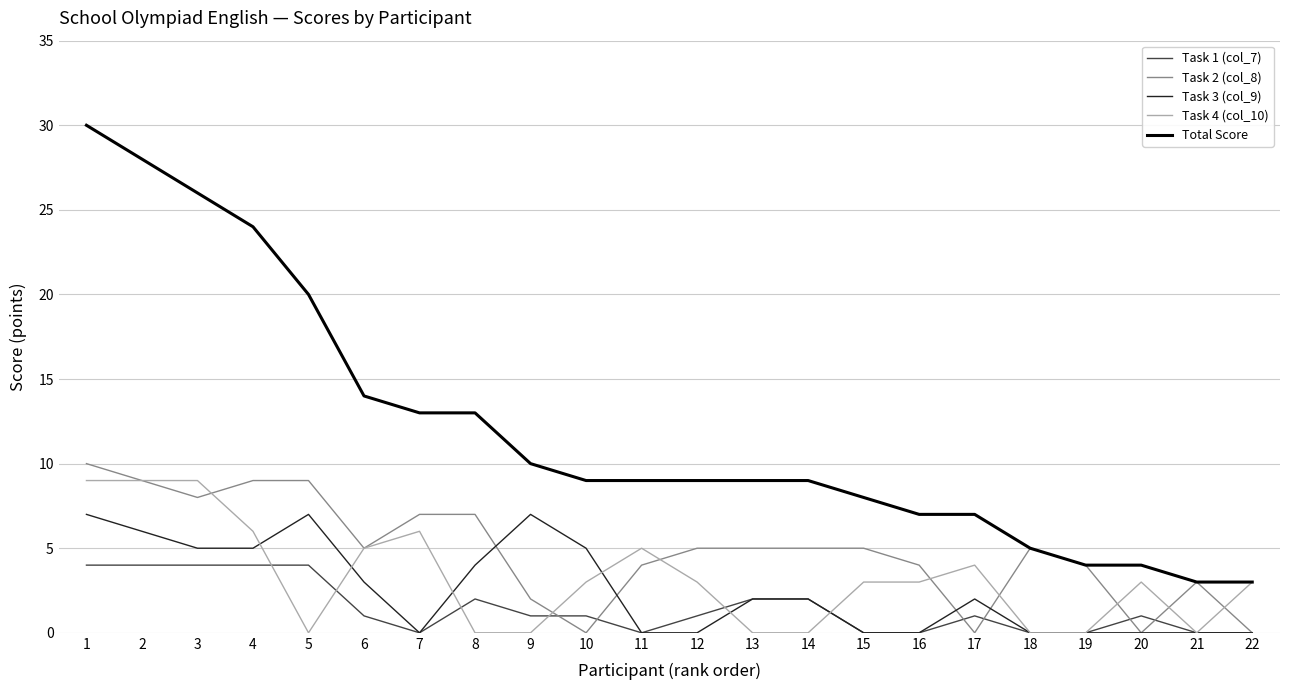

True or false: Task 1 (col_7) has a value of 0 at 16.

True